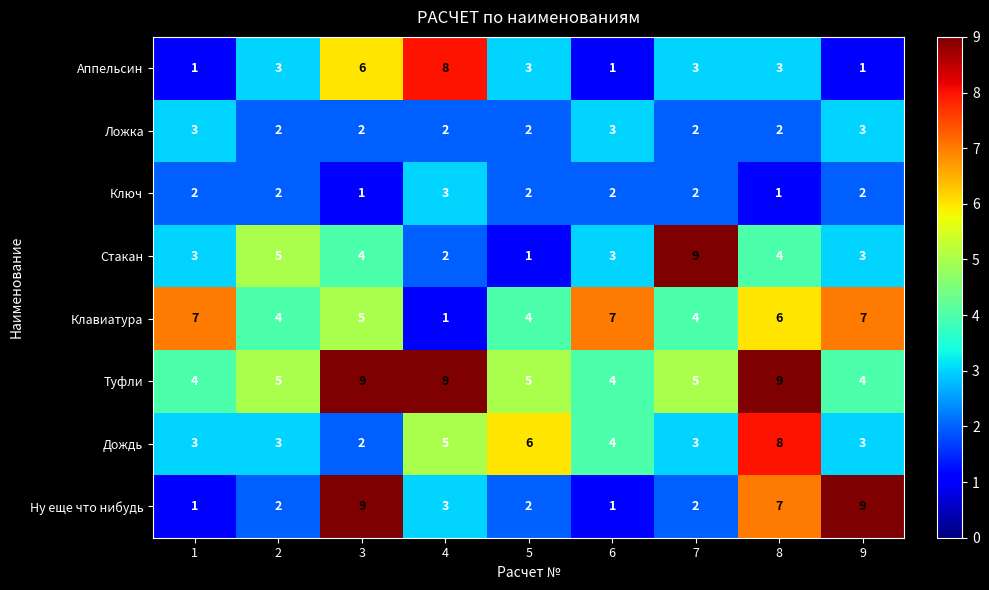

True or false: Ключ has a value of 2 at 1.

True